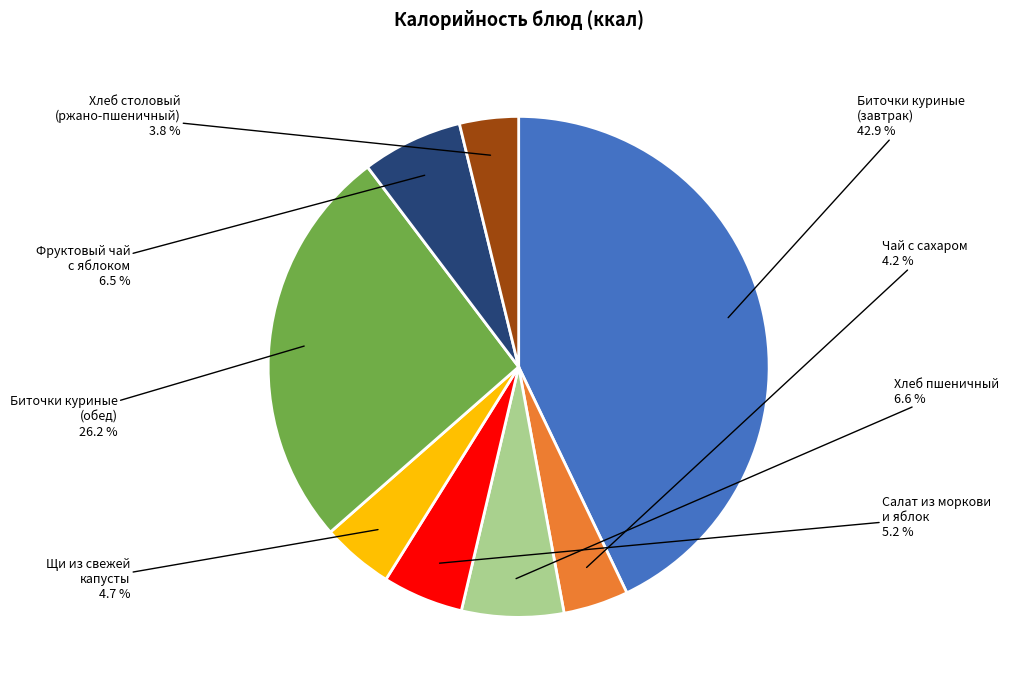

Is there a majority slice in this chart?

No